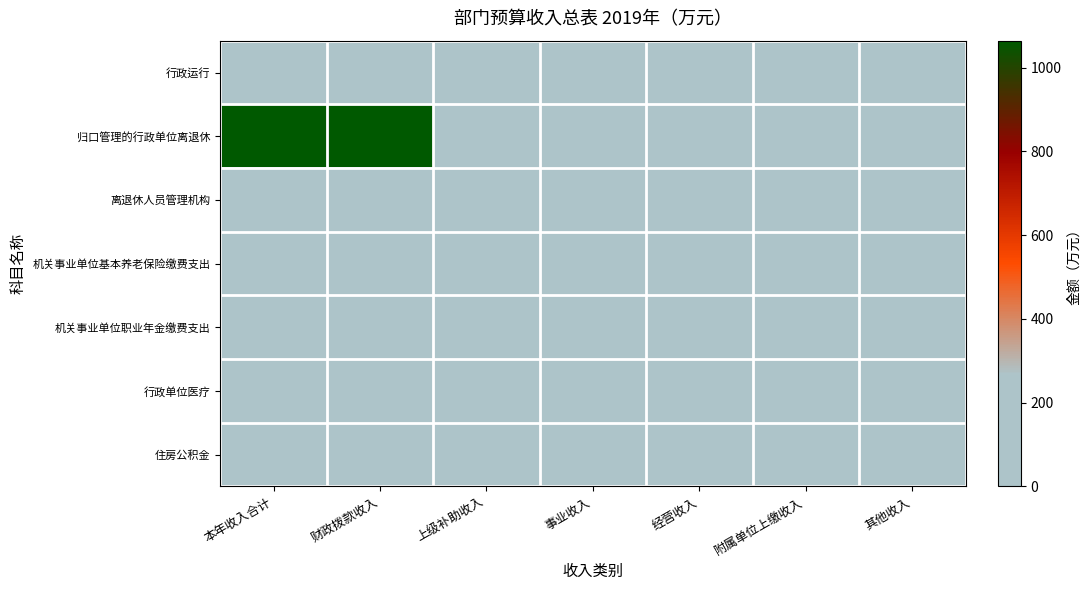

Reading left to right, transcribe all the data shown in this chart.

行政运行: 本年收入合计=133.5	财政拨款收入=133.5	上级补助收入=0.0	事业收入=0.0	经营收入=0.0	附属单位上缴收入=0.0	其他收入=0.0
归口管理的行政单位离退休: 本年收入合计=1064.5	财政拨款收入=1064.5	上级补助收入=0.0	事业收入=0.0	经营收入=0.0	附属单位上缴收入=0.0	其他收入=0.0
离退休人员管理机构: 本年收入合计=34.2	财政拨款收入=34.2	上级补助收入=0.0	事业收入=0.0	经营收入=0.0	附属单位上缴收入=0.0	其他收入=0.0
机关事业单位基本养老保险缴费支出: 本年收入合计=10.3	财政拨款收入=10.3	上级补助收入=0.0	事业收入=0.0	经营收入=0.0	附属单位上缴收入=0.0	其他收入=0.0
机关事业单位职业年金缴费支出: 本年收入合计=4.1	财政拨款收入=4.1	上级补助收入=0.0	事业收入=0.0	经营收入=0.0	附属单位上缴收入=0.0	其他收入=0.0
行政单位医疗: 本年收入合计=3.6	财政拨款收入=3.6	上级补助收入=0.0	事业收入=0.0	经营收入=0.0	附属单位上缴收入=0.0	其他收入=0.0
住房公积金: 本年收入合计=5.1	财政拨款收入=5.1	上级补助收入=0.0	事业收入=0.0	经营收入=0.0	附属单位上缴收入=0.0	其他收入=0.0